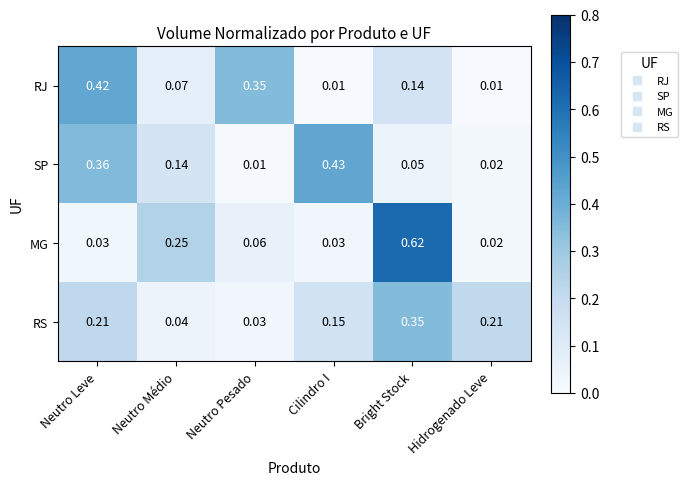

Which series changed the most between Neutro Leve and Cilindro I?

RJ